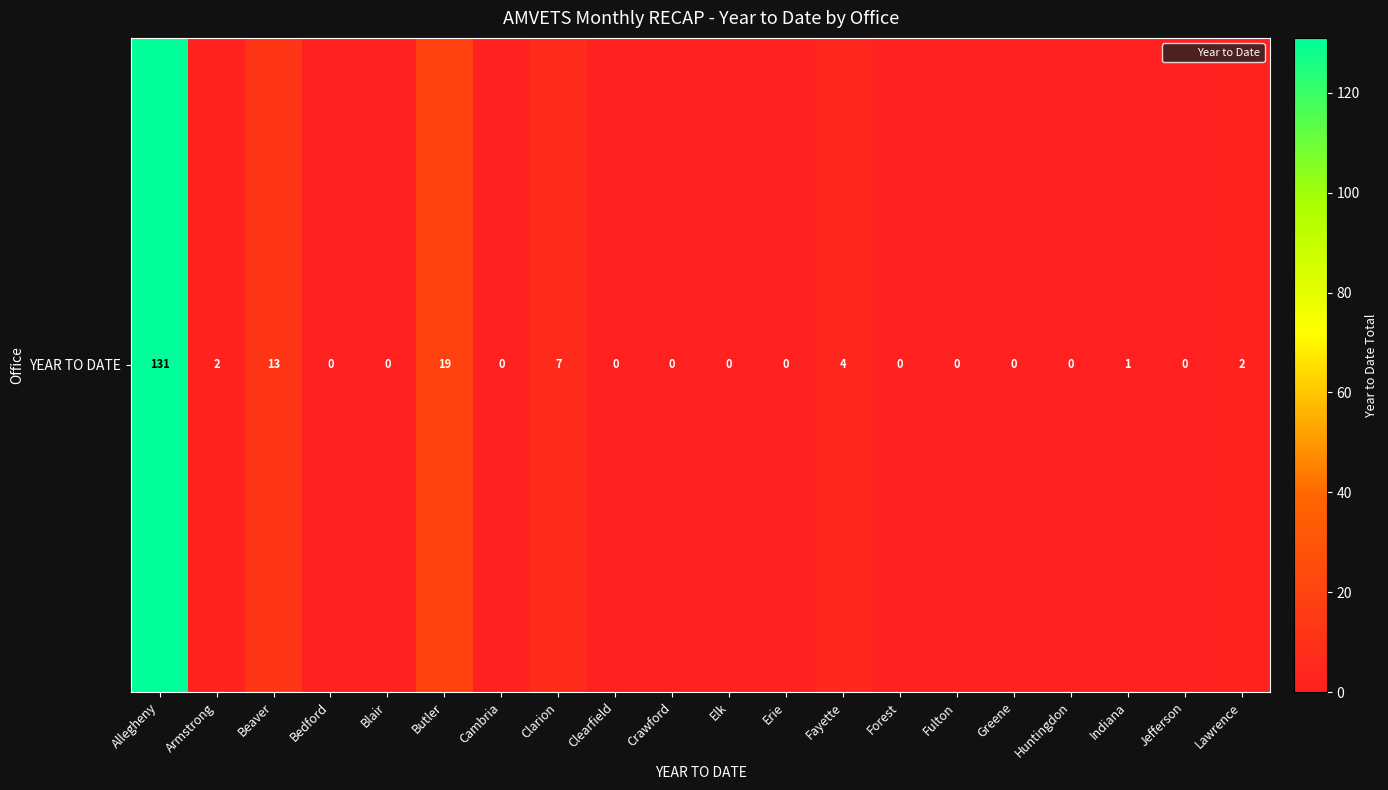

What is the change in value from Beaver to Crawford?

-13